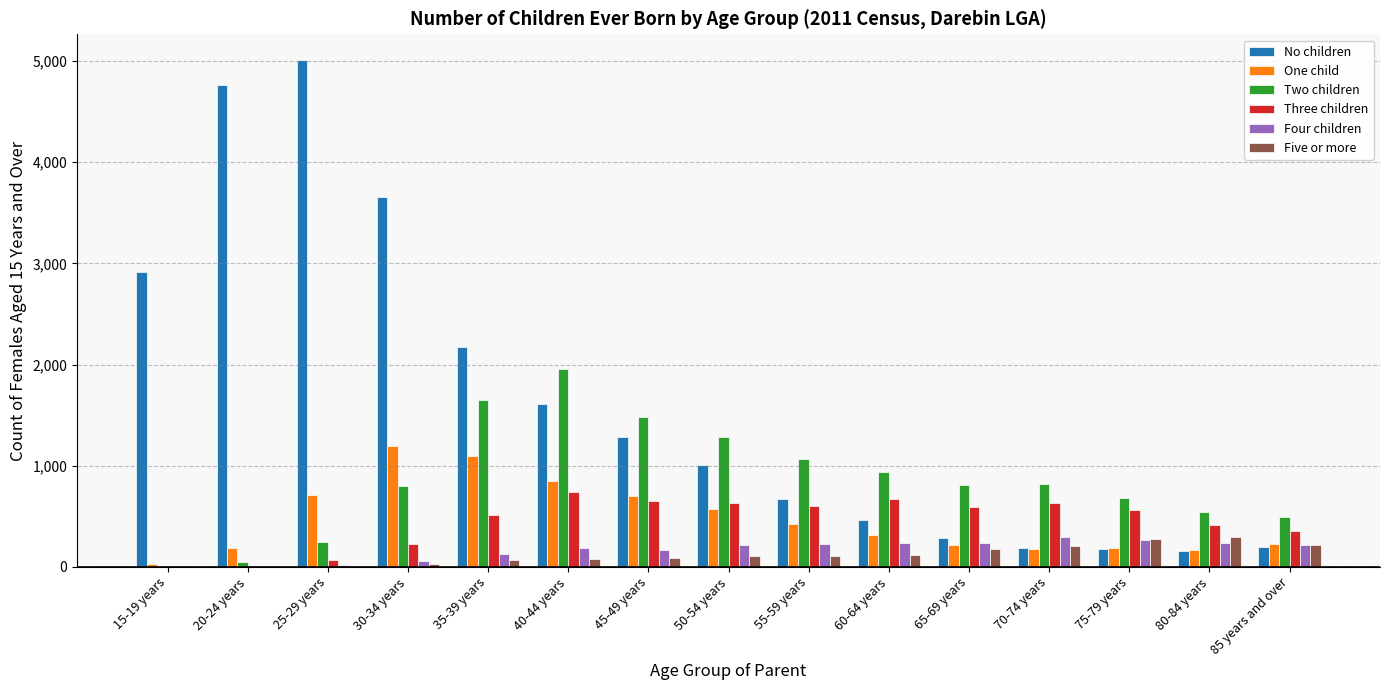

Which series has the largest total across all categories?

No children